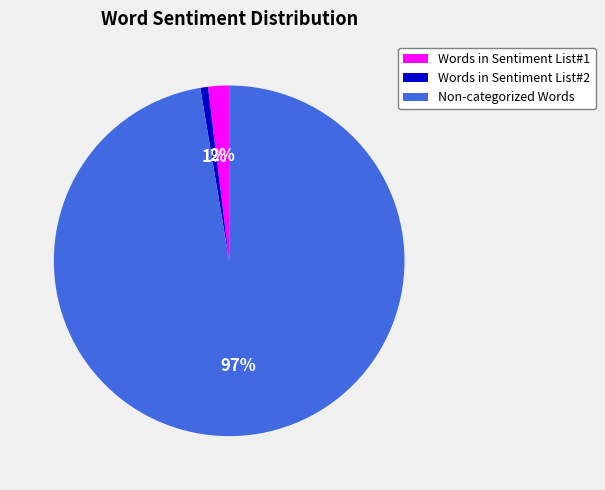

Which category accounts for the majority?

Non-categorized Words